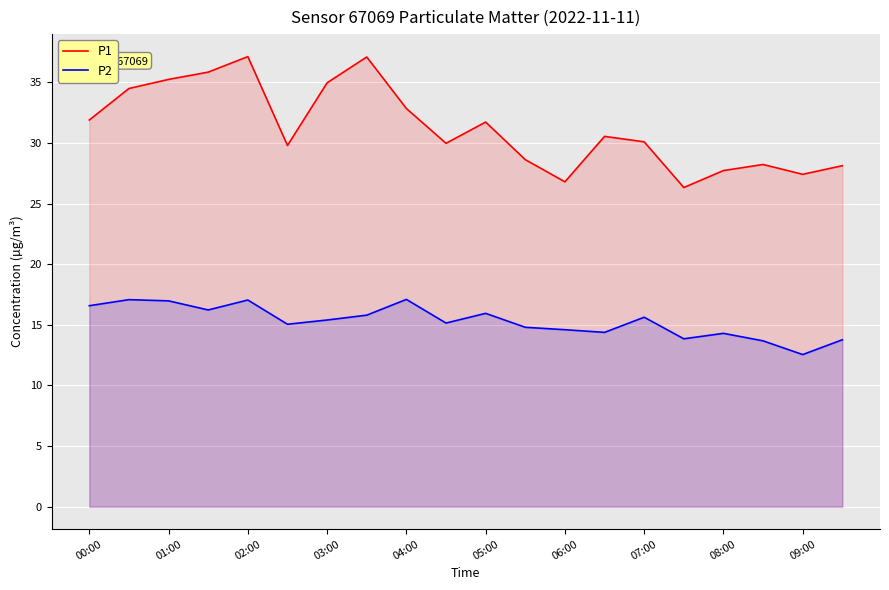

Which category has the lowest value in the P2 series?

09:00